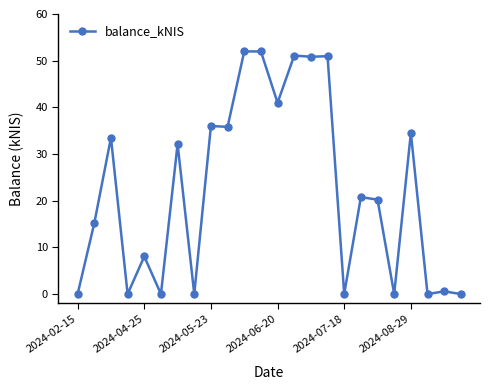

What is the value of the 7th point from the left?

32.1